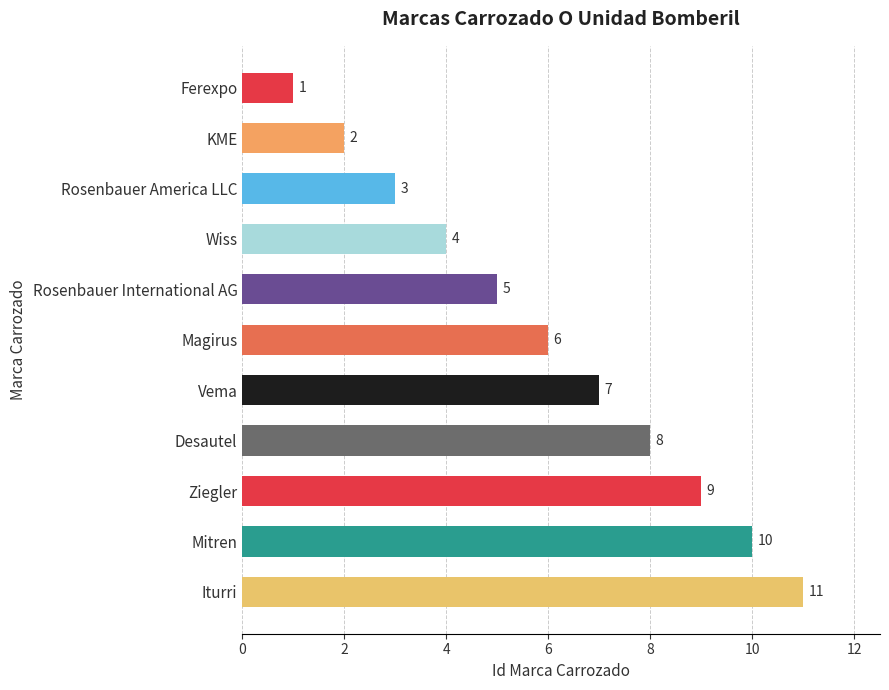

List the labels in order of value, smallest first.

Ferexpo, KME, Rosenbauer America LLC, Wiss, Rosenbauer International AG, Magirus, Vema, Desautel, Ziegler, Mitren, Iturri